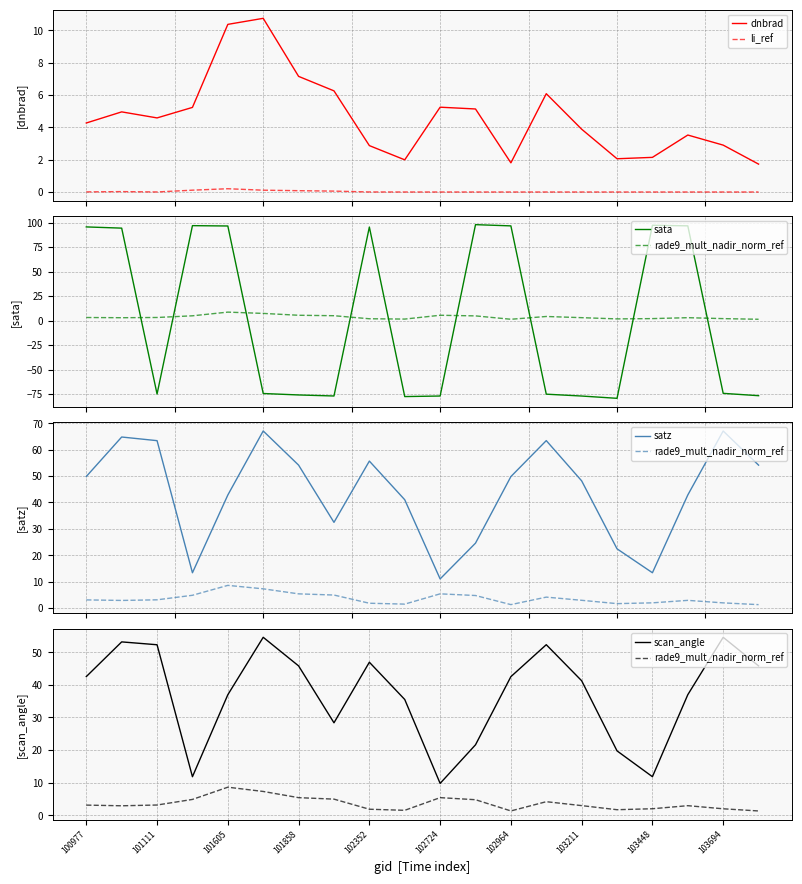

What is the difference between the maximum and minimum values in the li_ref series?

0.2